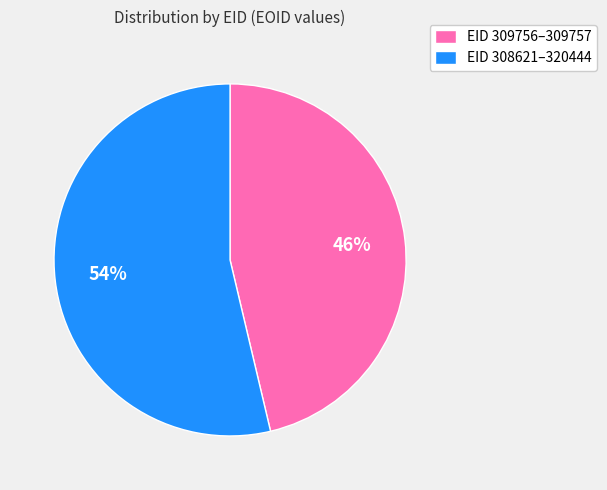

Is there any slice that represents more than half of the pie?

Yes